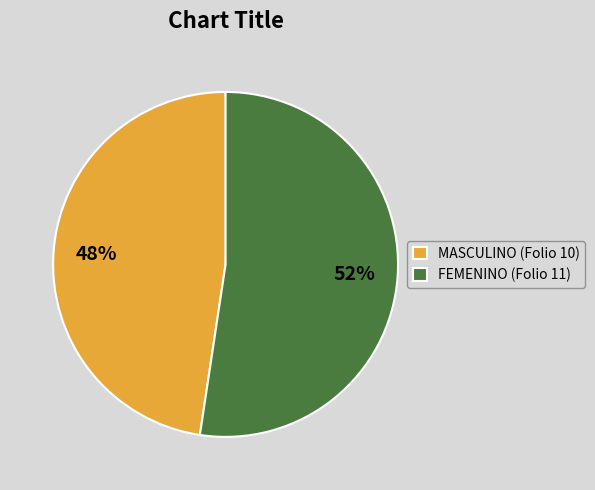

Combined, do FEMENINO (Folio 11) and MASCULINO (Folio 10) account for over 50%?

Yes